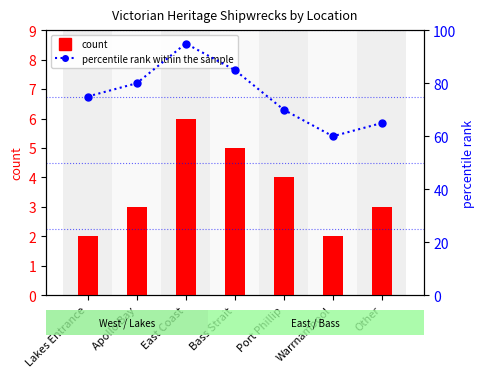

What is the greatest value displayed?

95